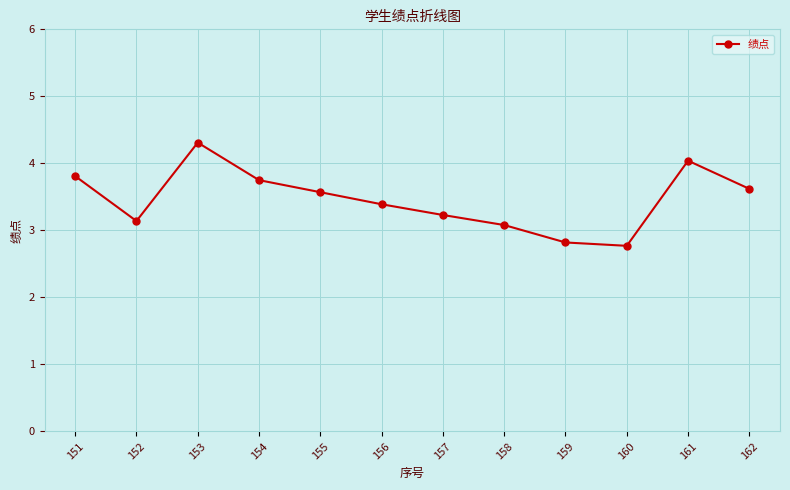

At which label does the data first exceed 3?

151